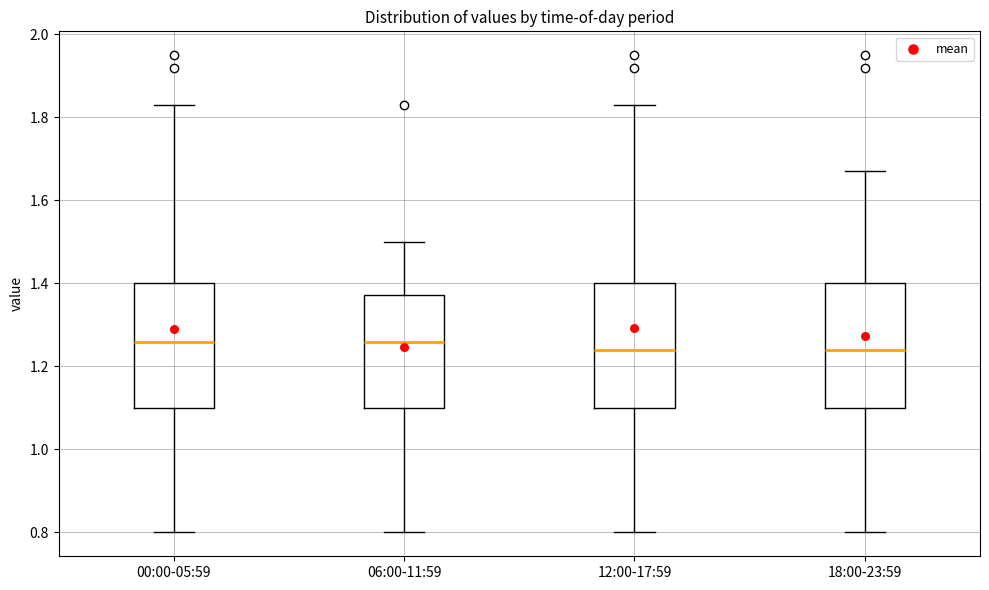

Reading left to right, read every box against the y-axis: the position of its median line, the range the box covers, and the ends of its whiskers. The values are not printed on the chart, so give them approximately, as read against the axis.

00:00-05:59: median 1.26, box 1.10 to 1.40, whiskers 0.80 to 1.84
06:00-11:59: median 1.26, box 1.10 to 1.38, whiskers 0.80 to 1.50
12:00-17:59: median 1.24, box 1.10 to 1.40, whiskers 0.80 to 1.84
18:00-23:59: median 1.24, box 1.10 to 1.40, whiskers 0.80 to 1.68